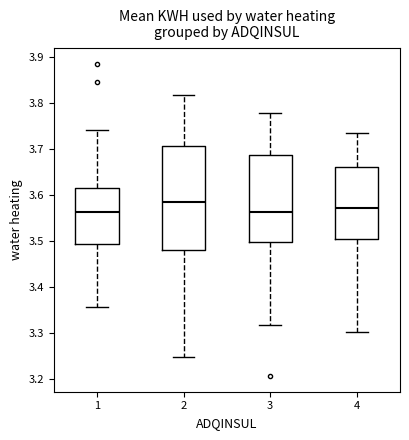

Comparing the boxes themselves (not the whiskers), which one is the tallest?

2